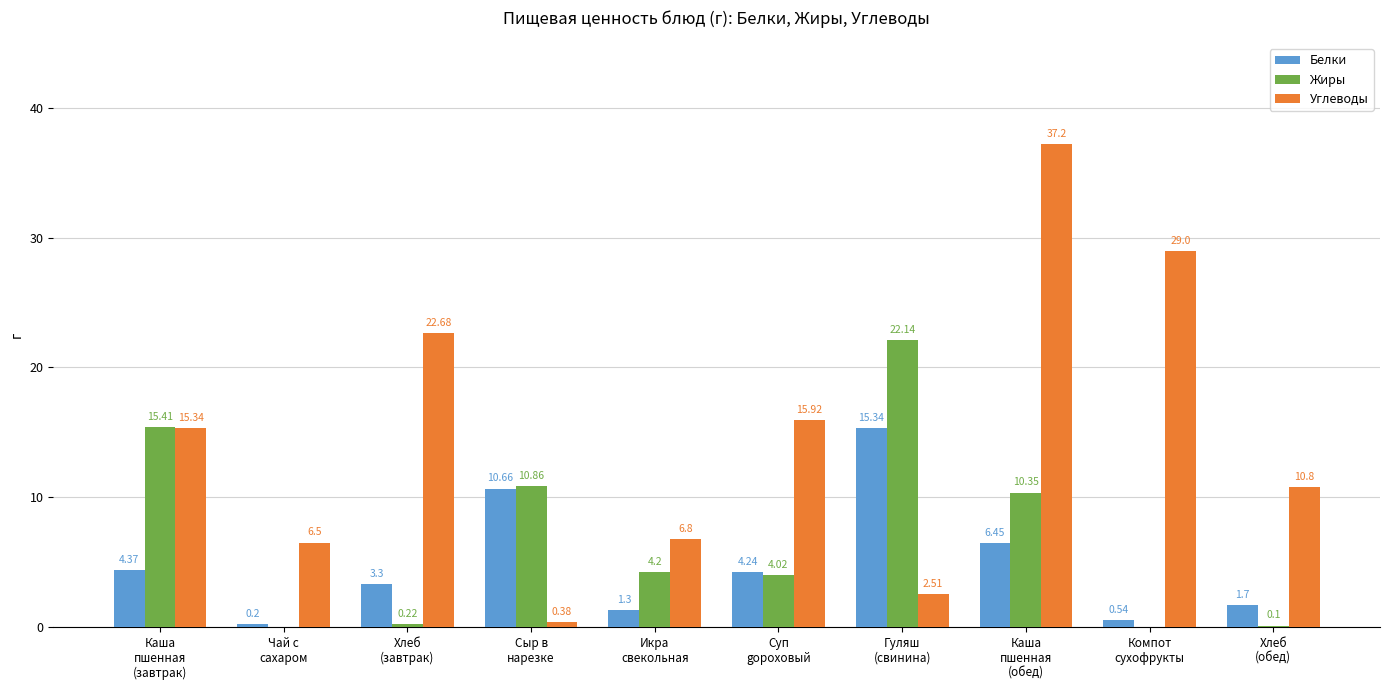

What are all the series names shown in the legend?

Белки, Жиры, Углеводы